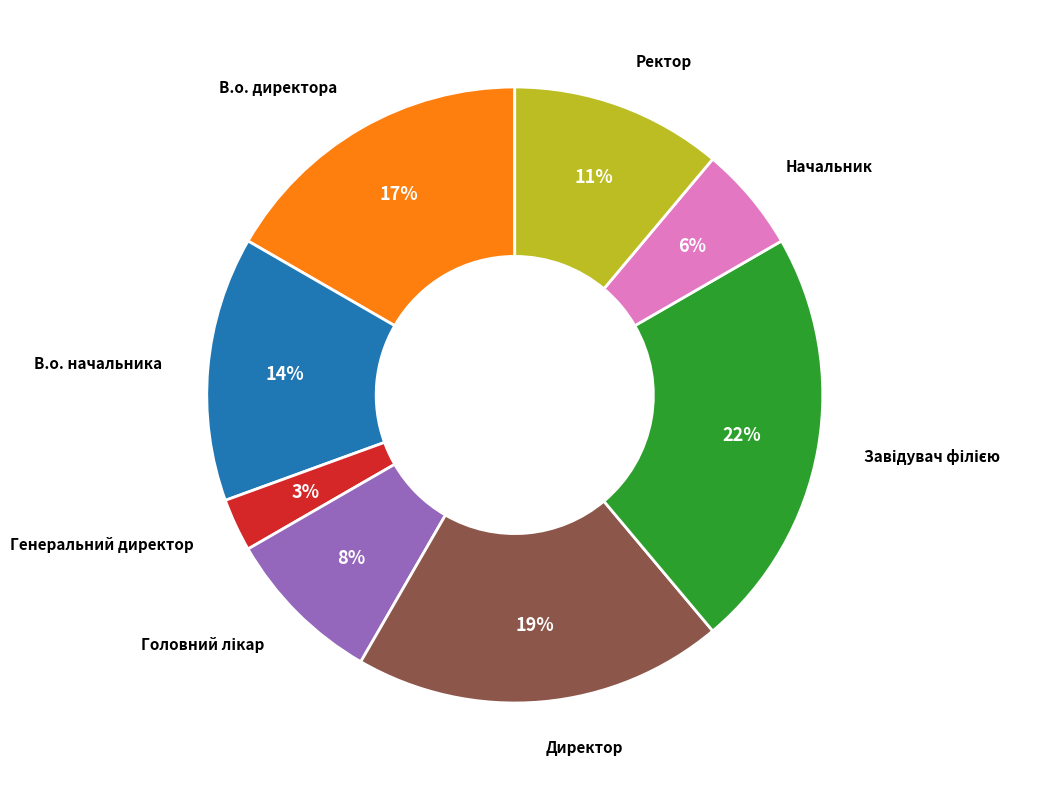

Does any single category account for the majority?

No